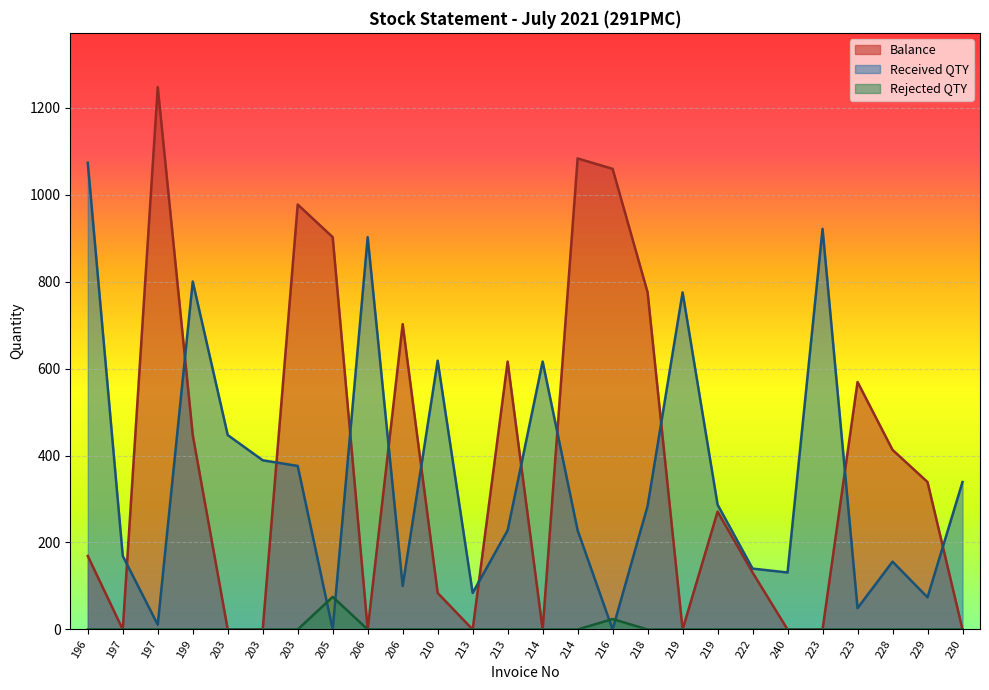

Is the value of Balance at 228 greater than the value of Rejected QTY at 197?

Yes